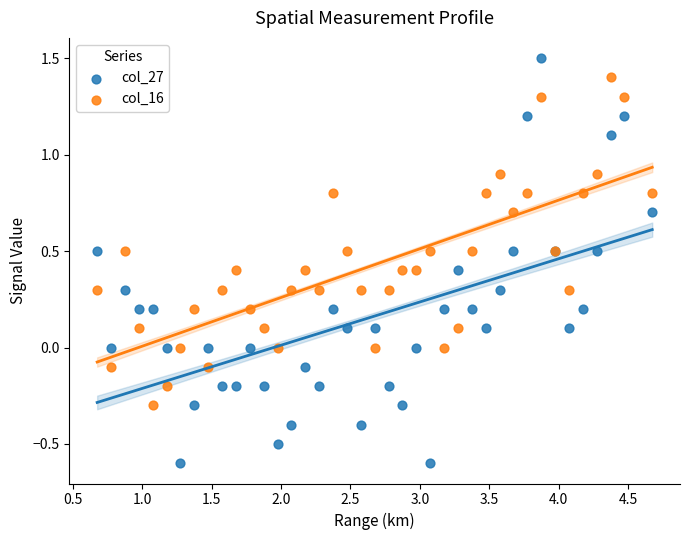

What are all the series names shown in the legend?

col_27, col_16